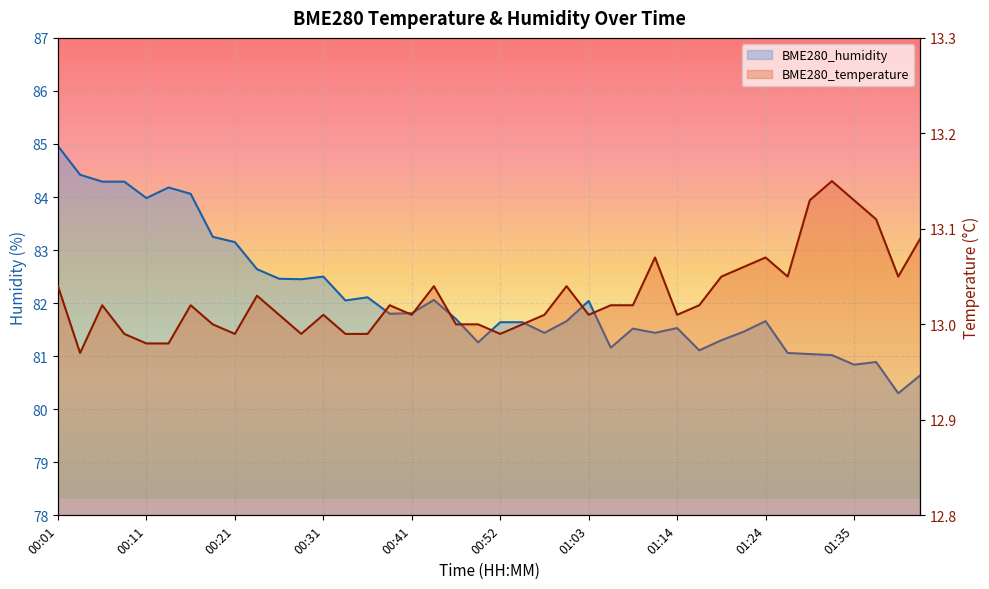

What is the value of the BME280_temperature point at the 16th from the left?

13.0